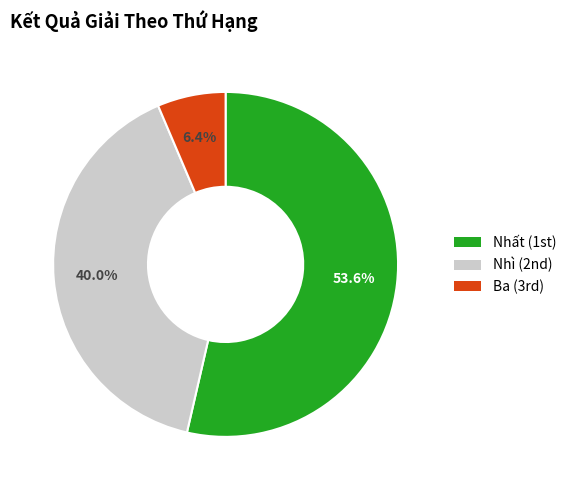

What is the majority slice?

Nhất